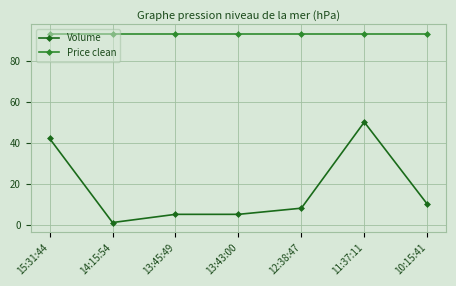

What is the total value across all series at 13:43:00?

98.1